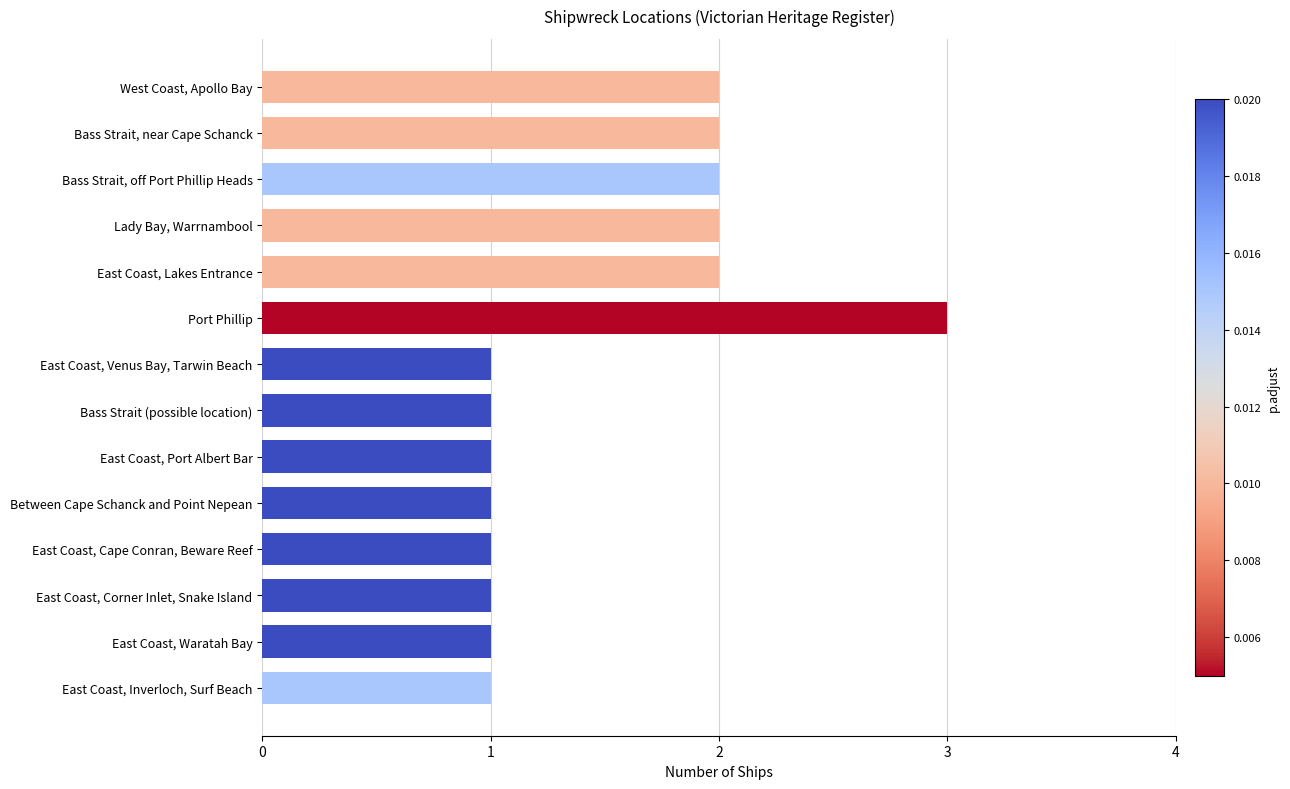

Does the chart contain stacked bars?

No